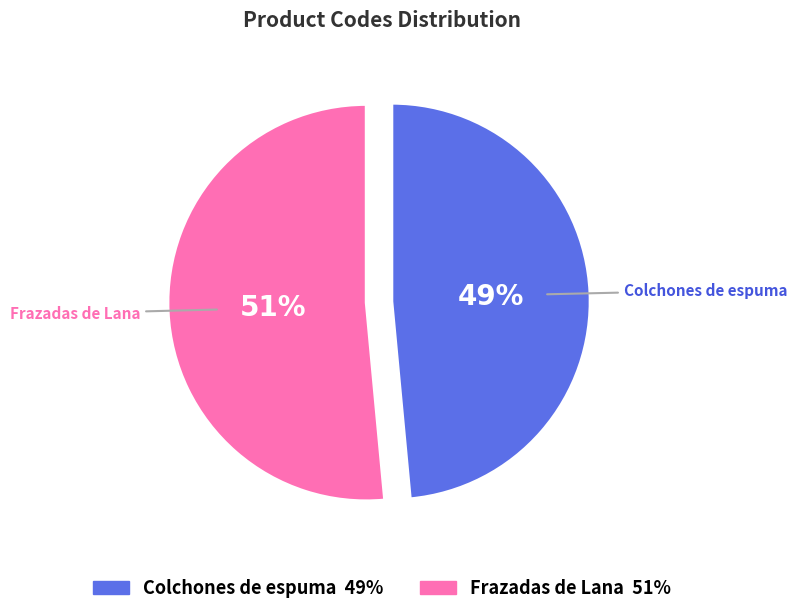

To the nearest percent, what is the average slice percentage?

50%